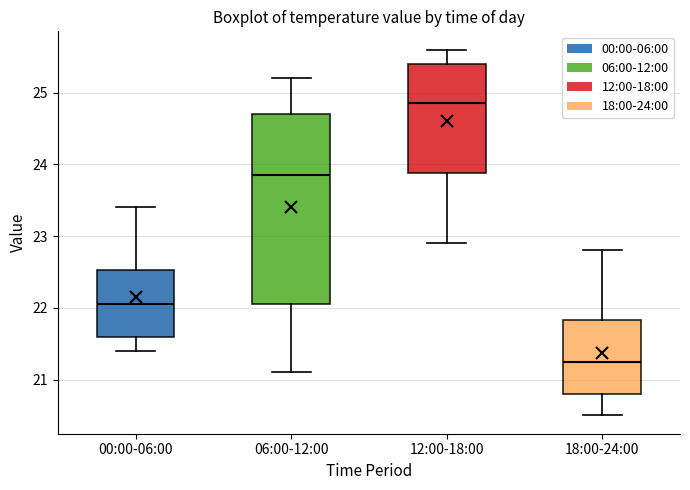

Which box has the highest median line?

12:00-18:00